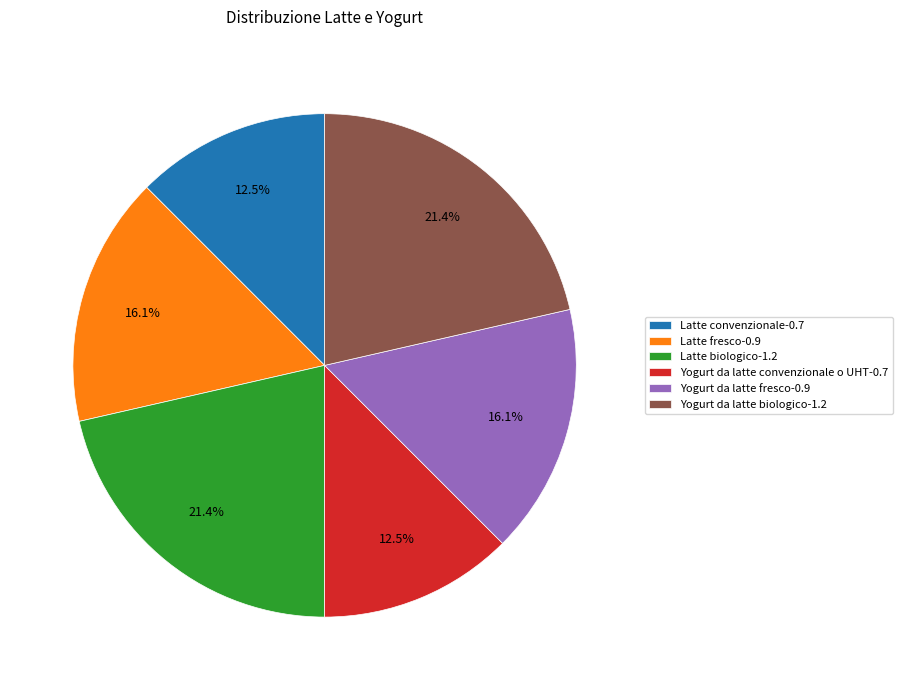

What is the ratio of the value at Latte convenzionale-0.7 to the value at Yogurt da latte biologico-1.2?

0.6